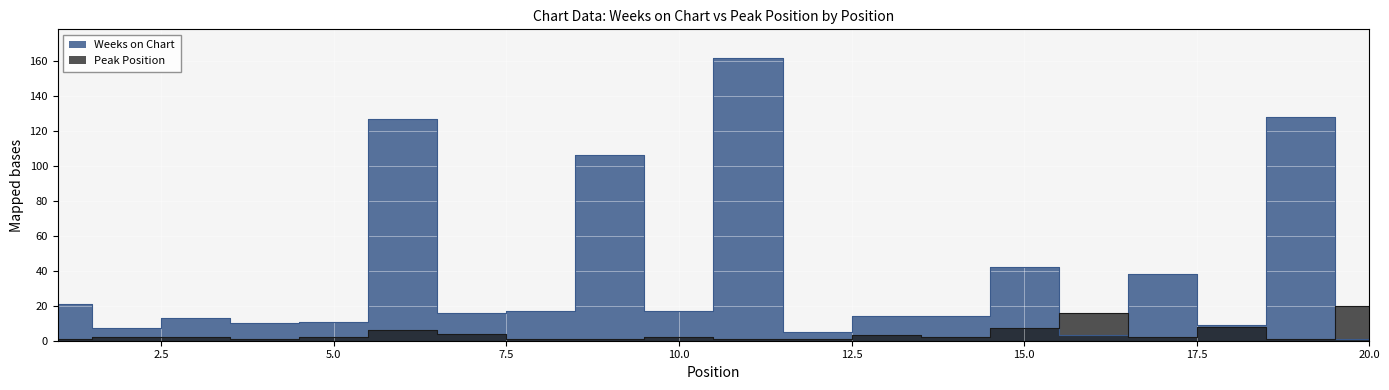

True or false: Weeks on Chart and Peak Position cross at least once.

True